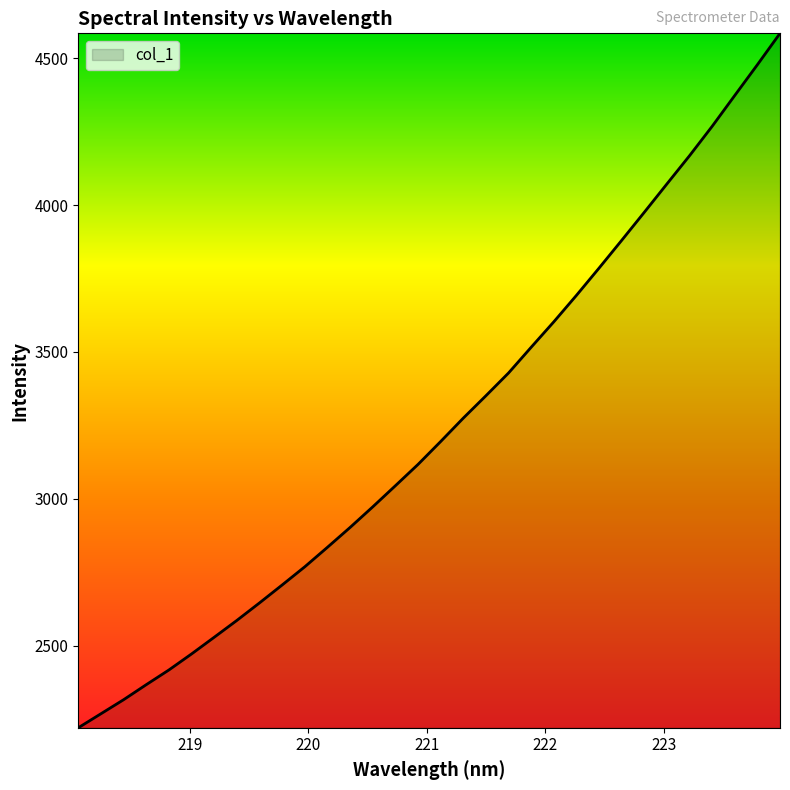

How many categories are shown in the chart?

32